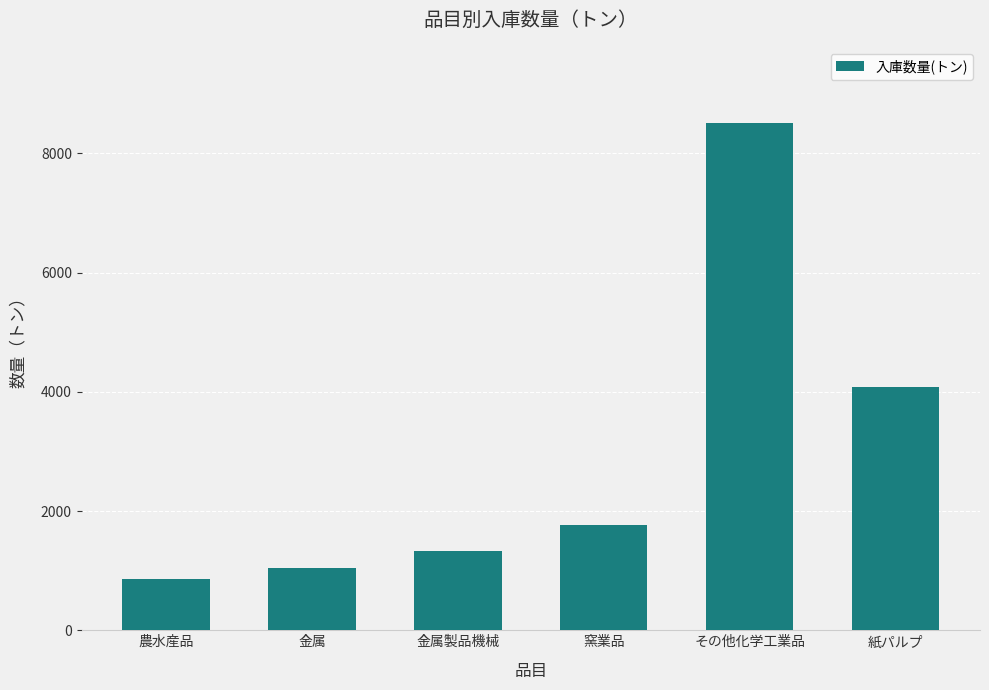

Rank the categories by value from lowest to highest.

農水産品, 金属, 金属製品機械, 窯業品, 紙パルプ, その他化学工業品